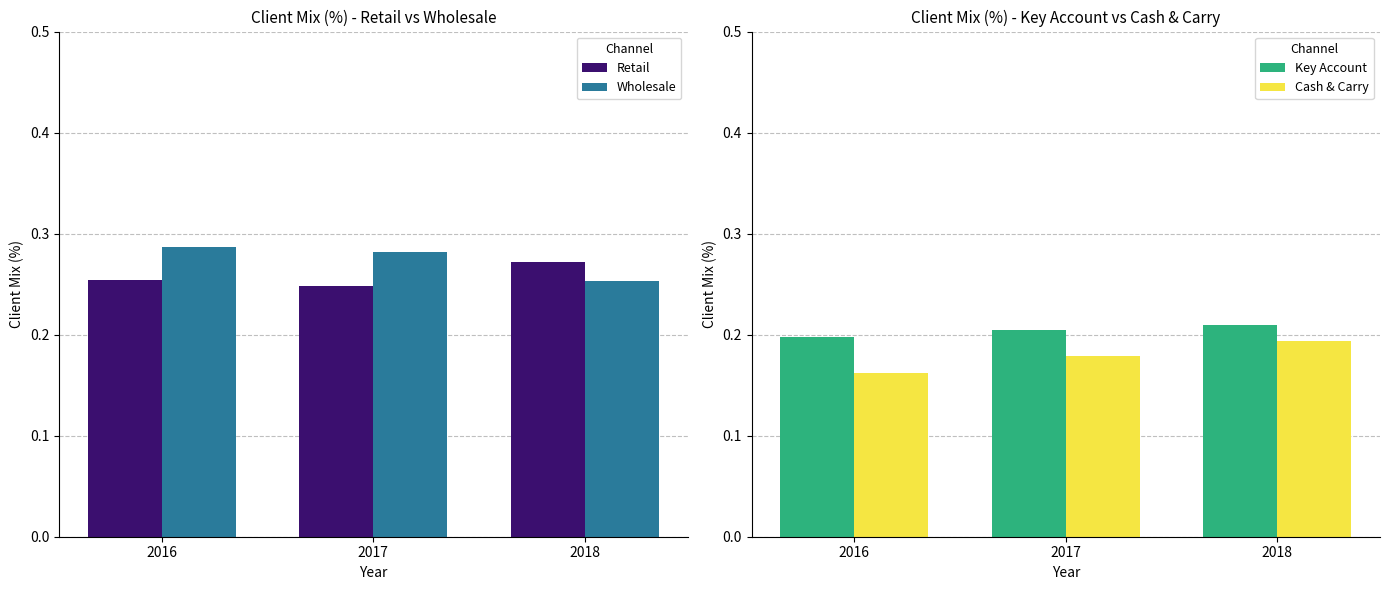

Is it true that Cash & Carry equals 0.3 at 2016?

False